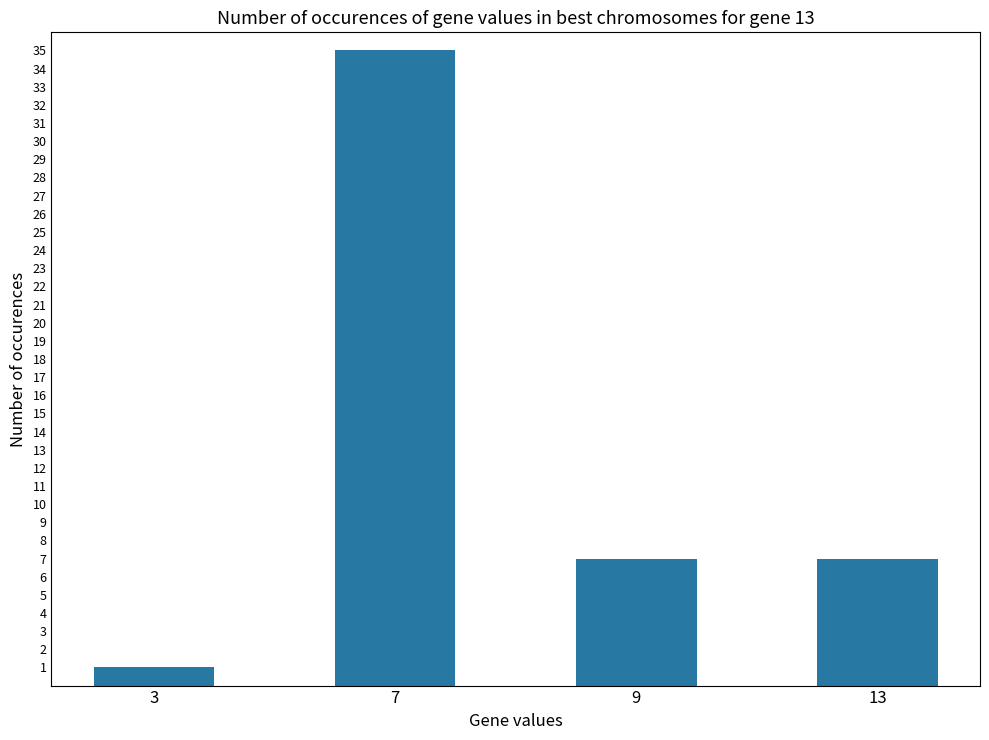

What is the minimum value shown in the chart?

1